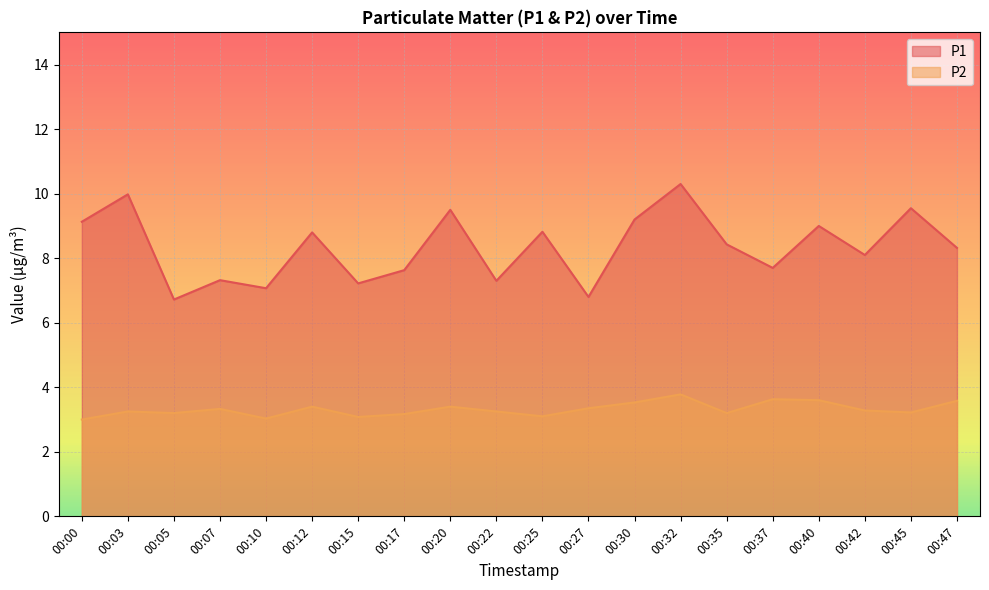

Which series has the largest range (max minus min)?

P1